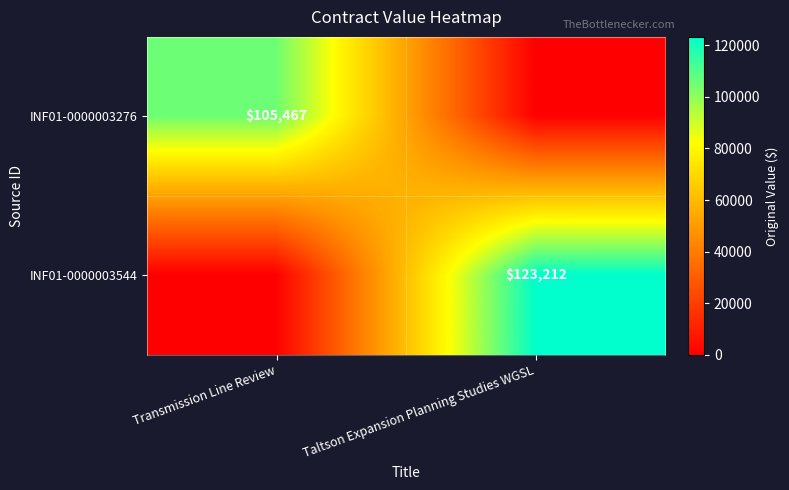

What is the maximum value shown in the chart?

123212